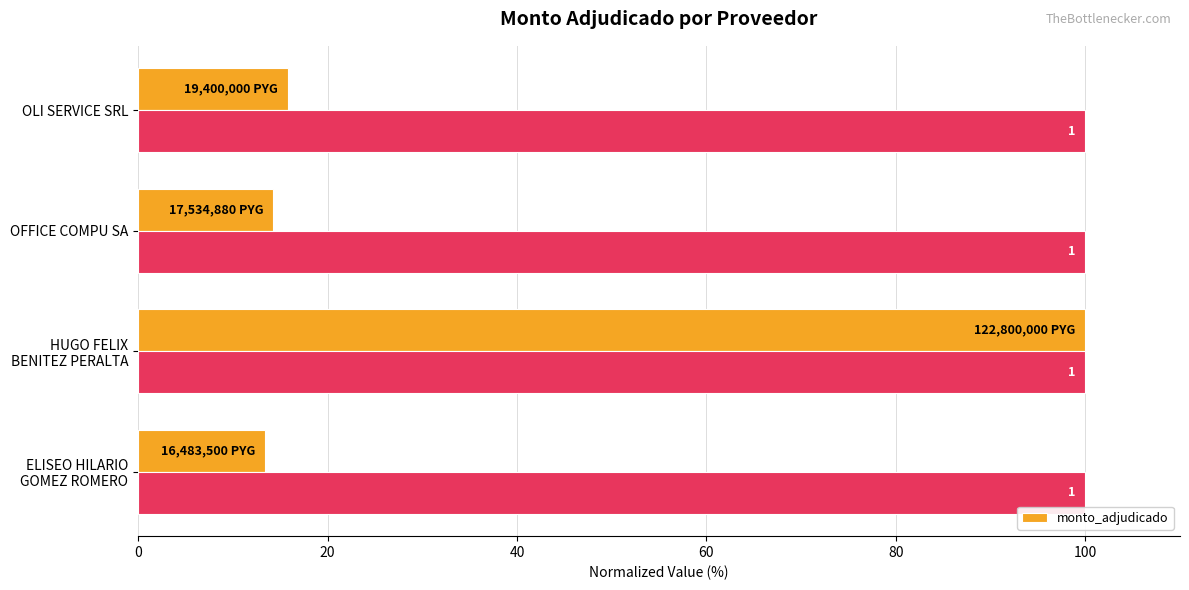

Where does the data first go above 15?

HUGO FELIX BENITEZ PERALTA